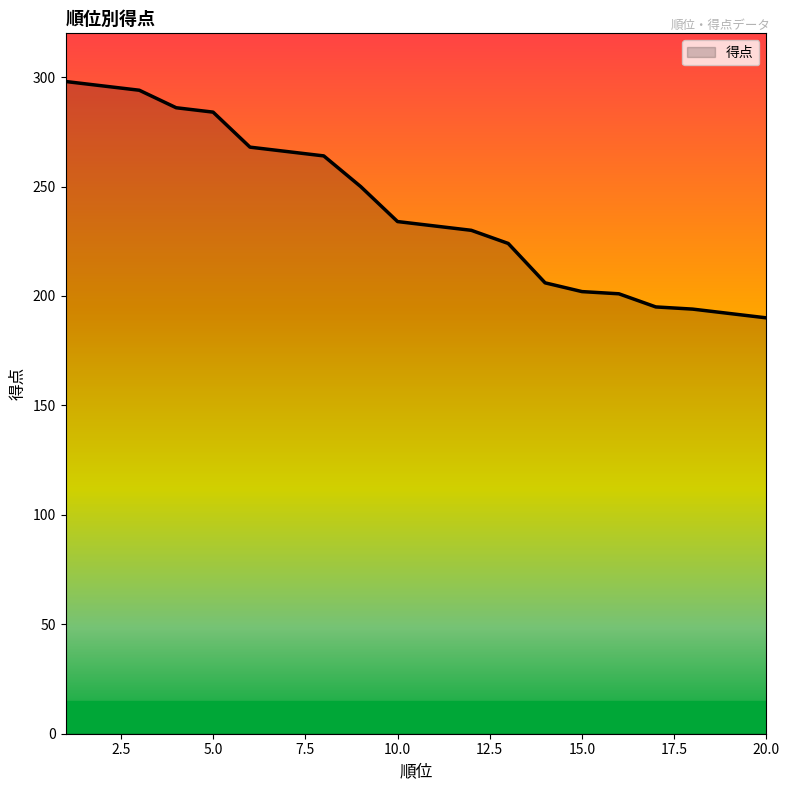

What is the maximum value shown in the chart?

298